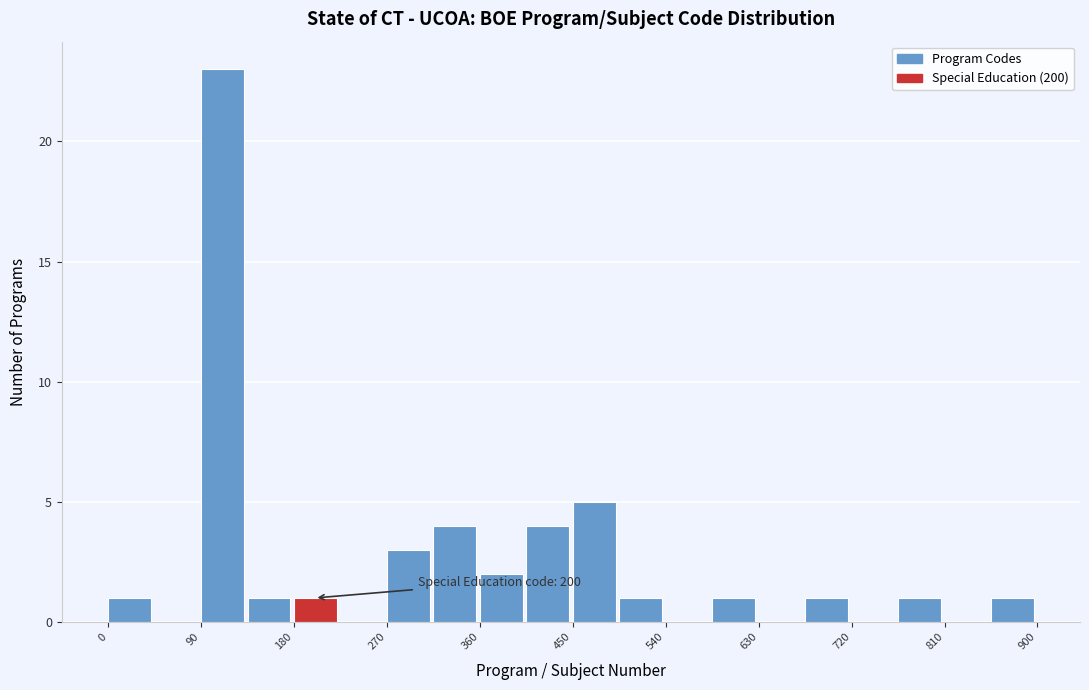

Which range on the x-axis has the tallest bar?

90 to 135